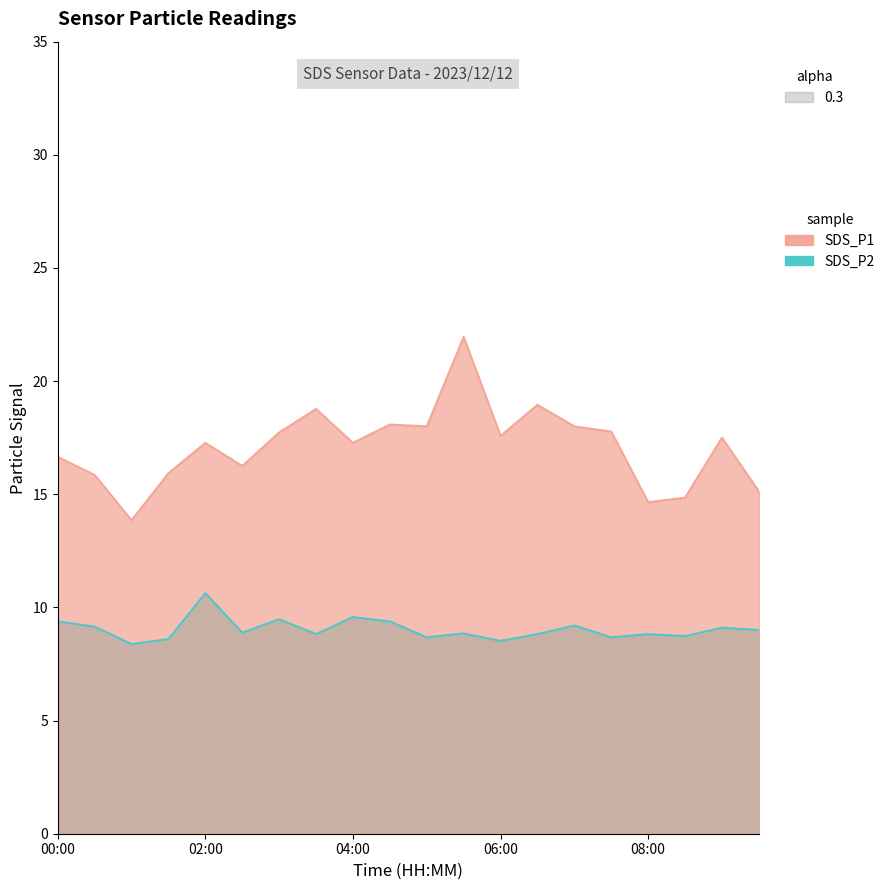

Between 00:00 and 01:00, which is larger?

00:00